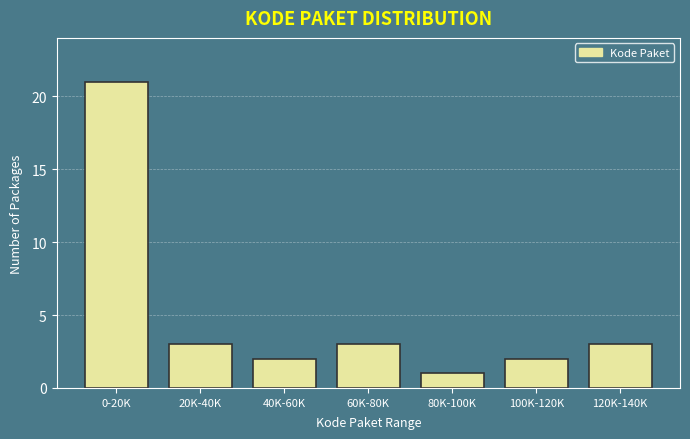

Reading left to right, list all the values displayed in this chart.

21	3	2	3	1	2	3